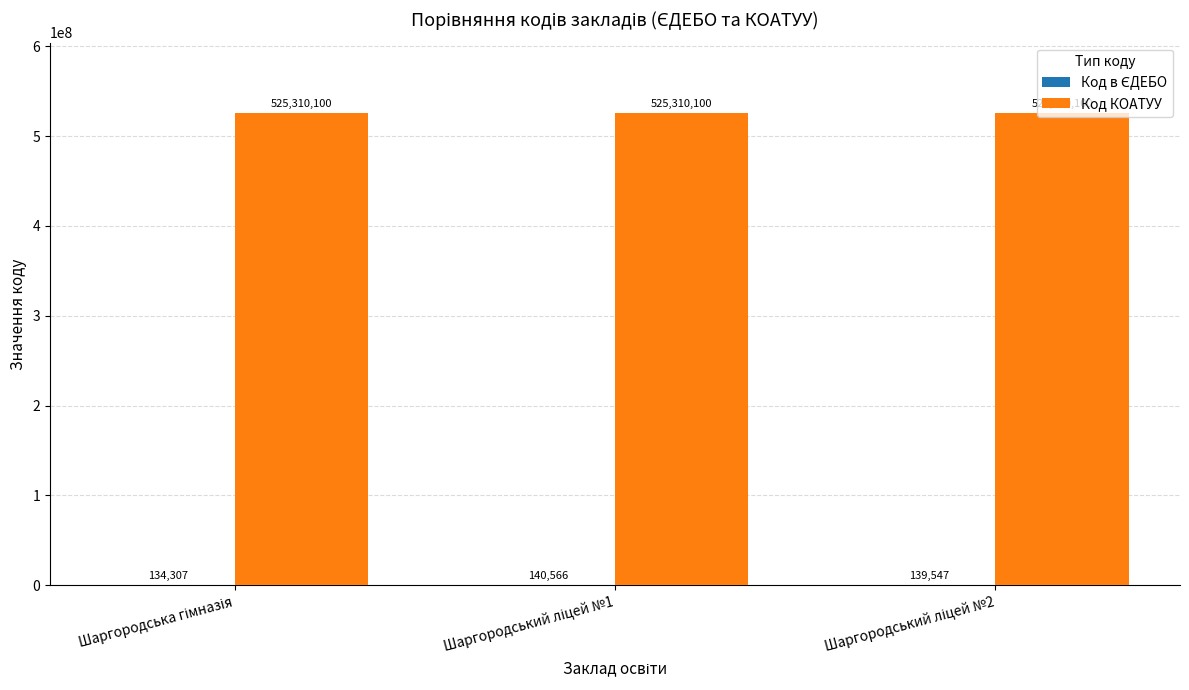

What is the maximum value shown in the chart?

525310100